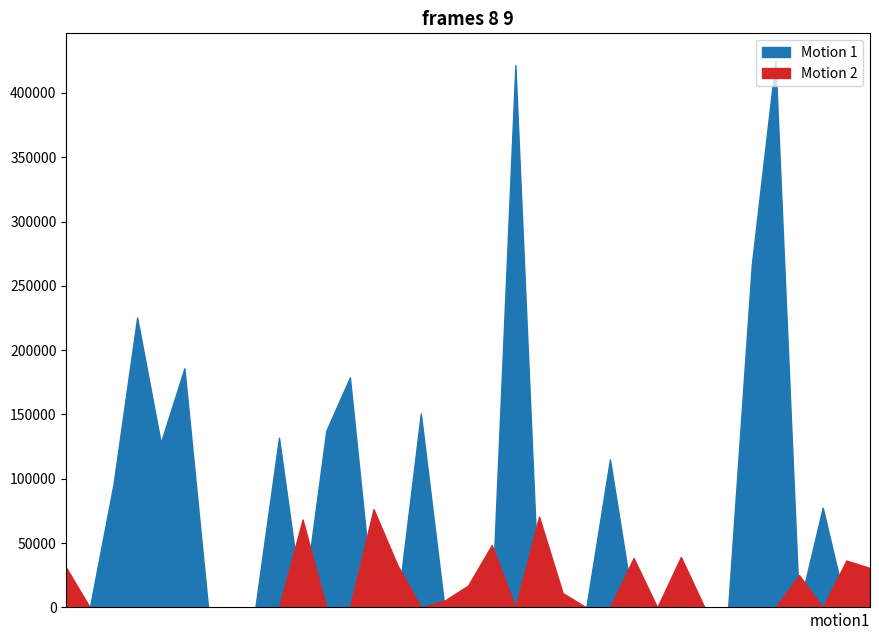

At which category is the sum across all series the highest?

30